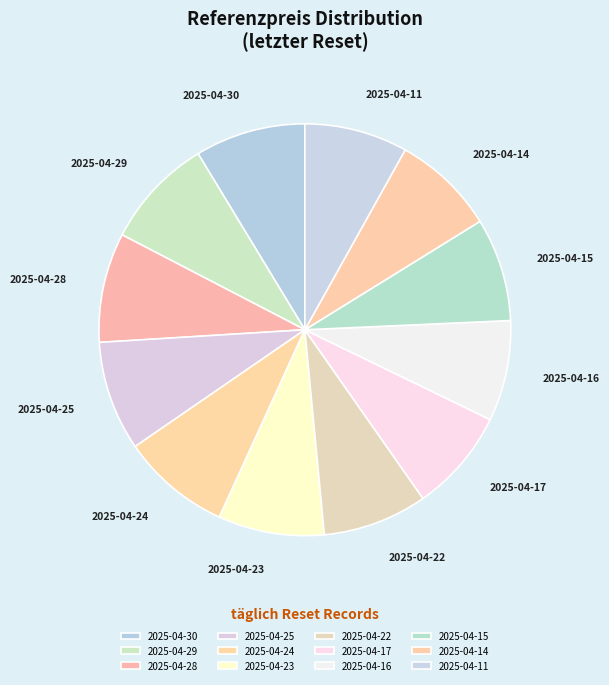

Do 2025-04-30 and 2025-04-16 together represent more than half of the pie?

No